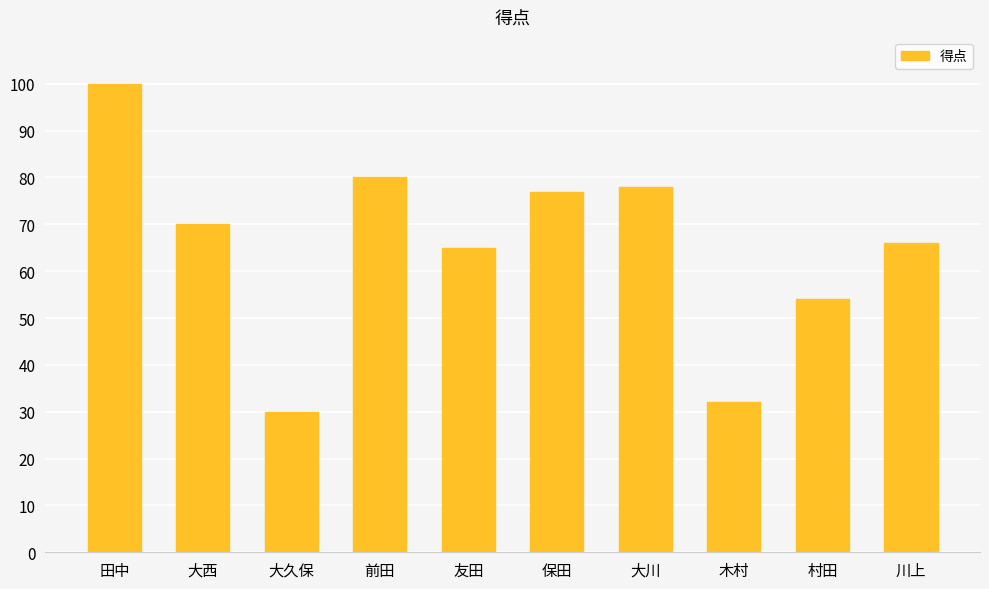

What is the sum of all values?

652